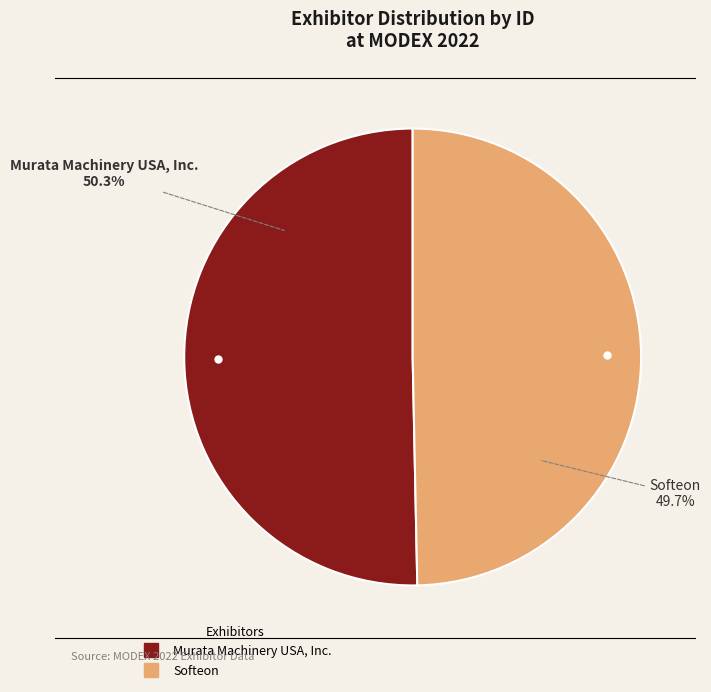

Which has a higher value, Murata Machinery USA, Inc. or Softeon?

Murata Machinery USA, Inc.